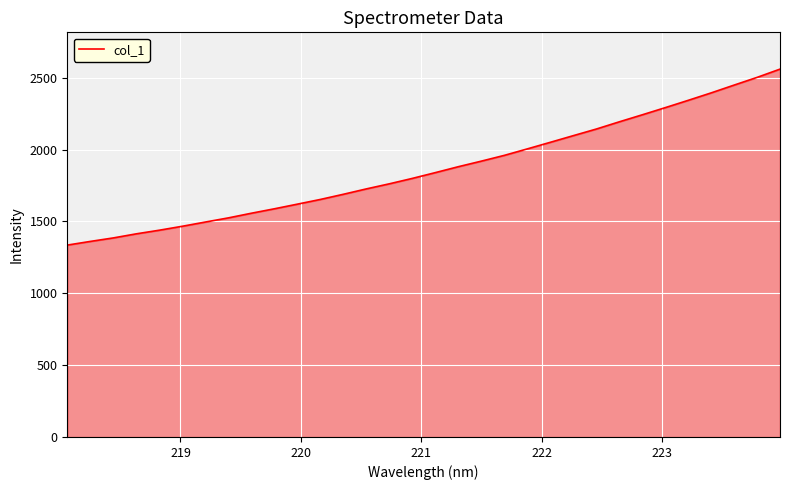

What is the minimum value shown in the chart?

1335.1